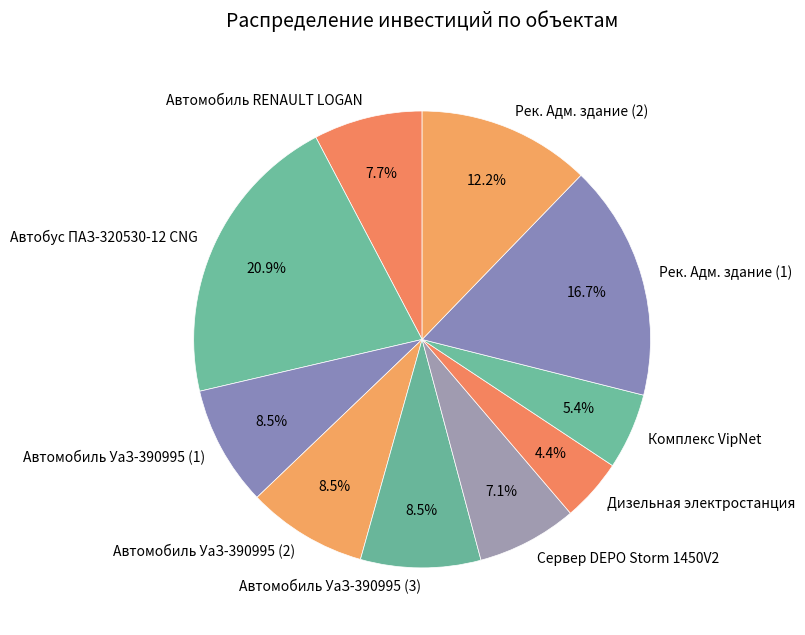

Is Сервер DEPO Storm 1450V2 the majority of the pie?

No